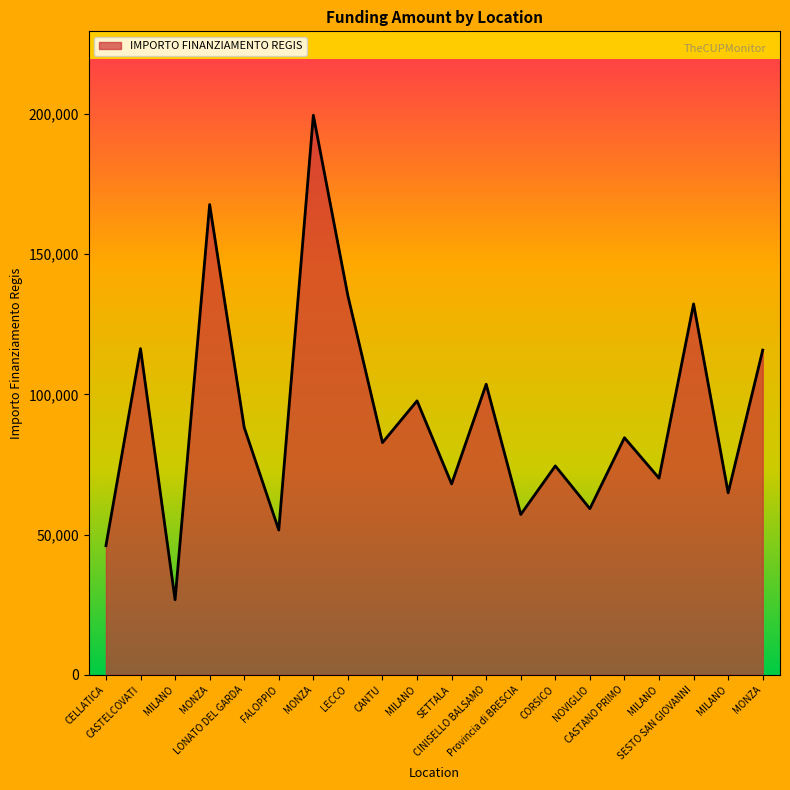

Does the chart have visible grid lines?

No